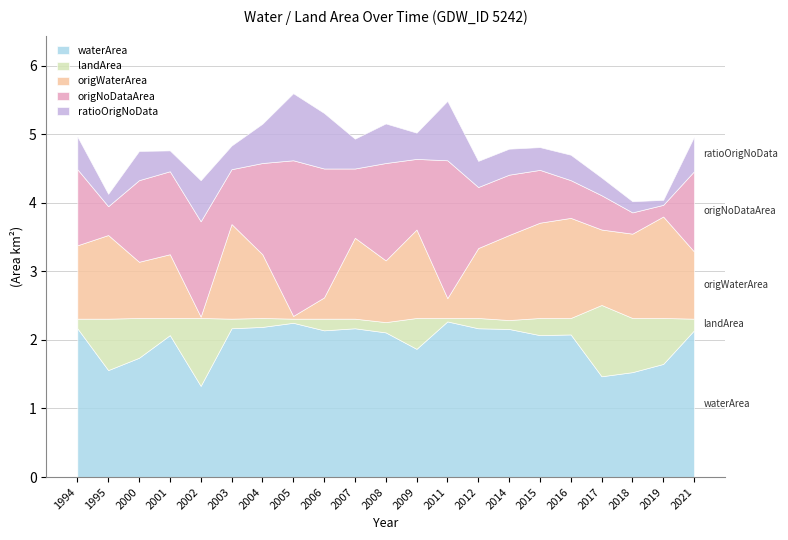

Which series has the largest total across all categories?

waterArea